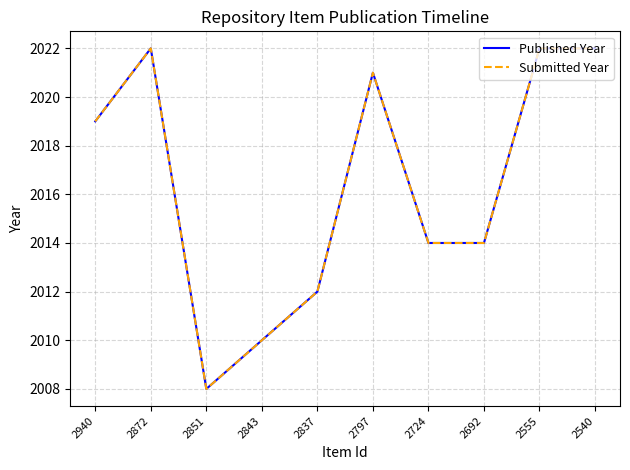

Does the chart have visible grid lines?

Yes